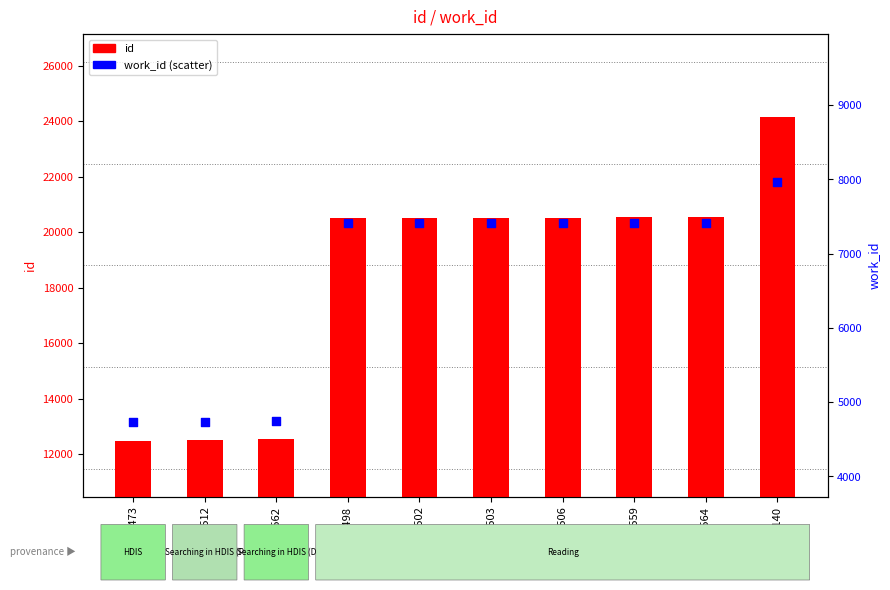

Which series reaches the maximum Y coordinate?

id